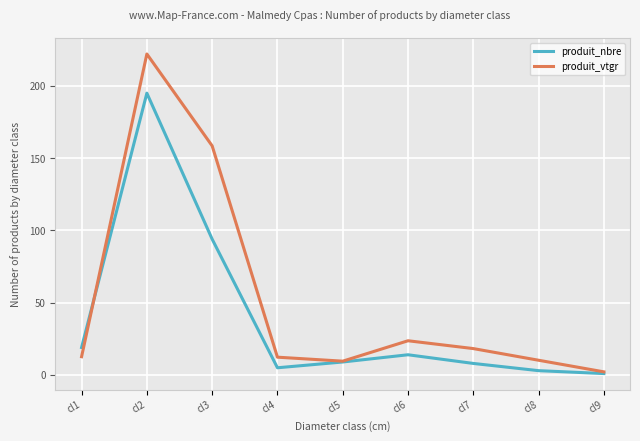

Is this an area chart (filled region under the line)?

No